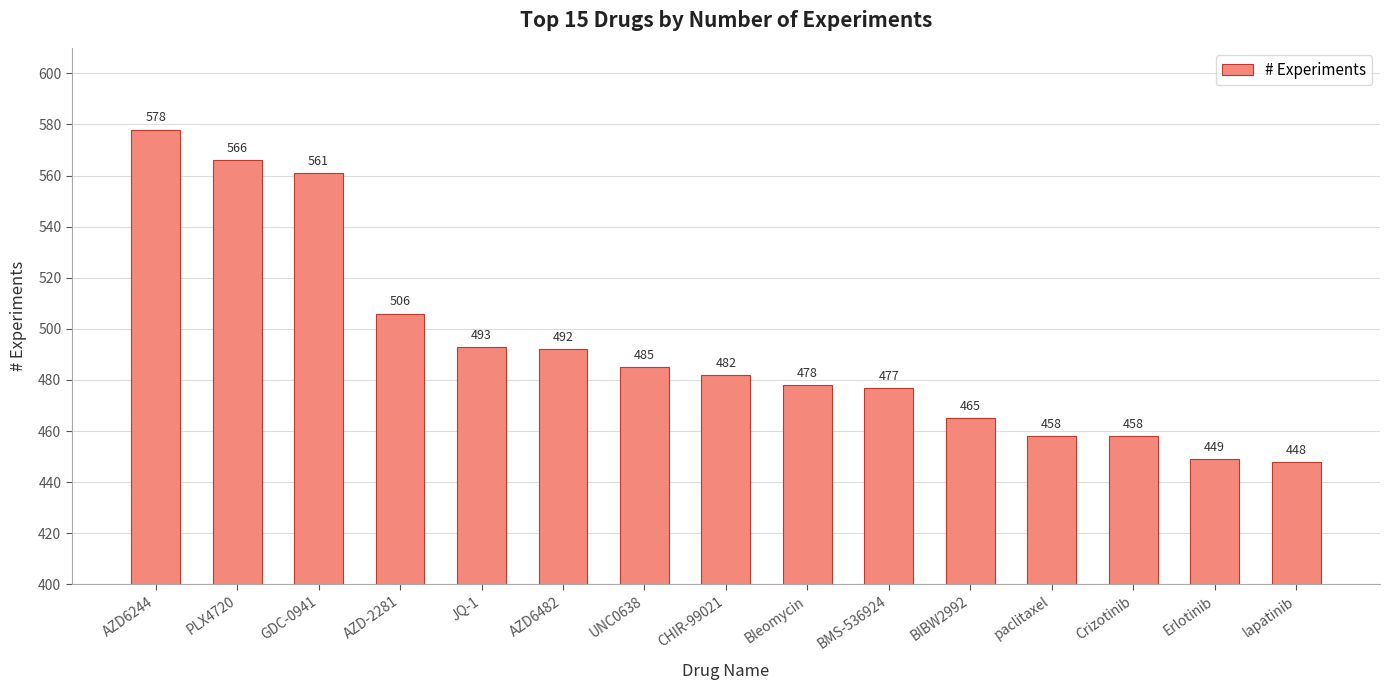

How many distinct data groups are displayed?

1